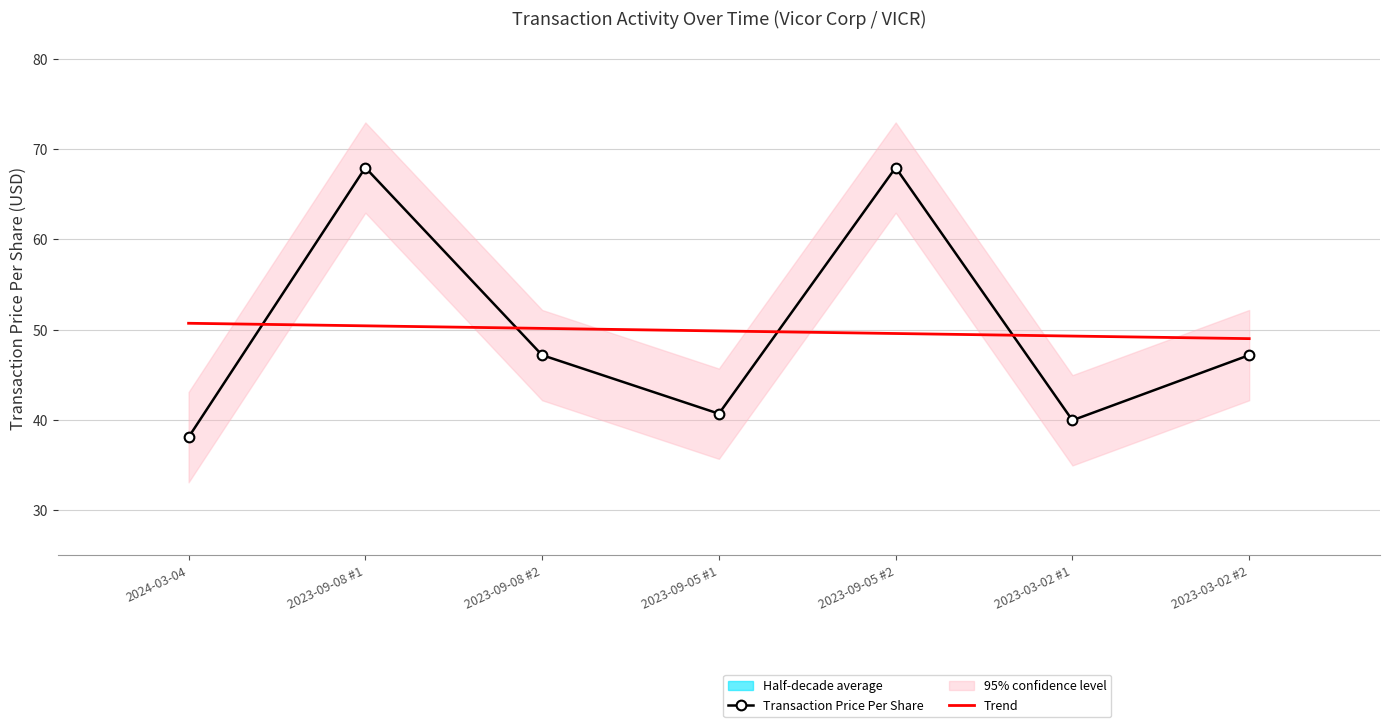

The Transaction Price Per Share series shows 59.5 at 2023-09-05 #1. True or false?

False